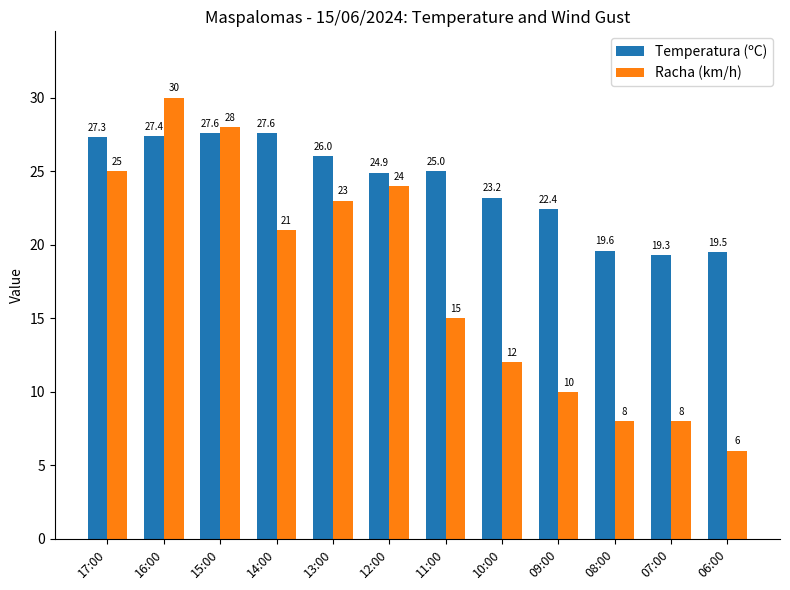

At which category does the chart reach its peak across all series?

16:00